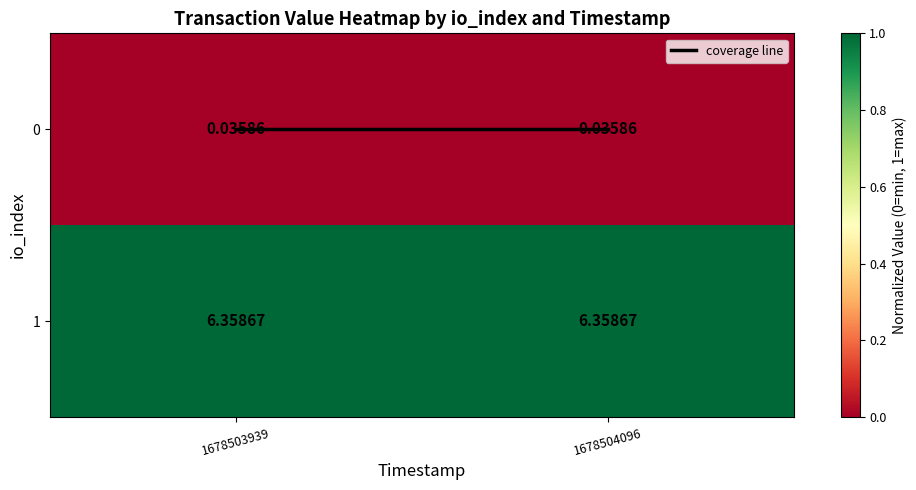

Is the value of 0 at 1678504096 greater than the value of 1 at 1678504096?

No